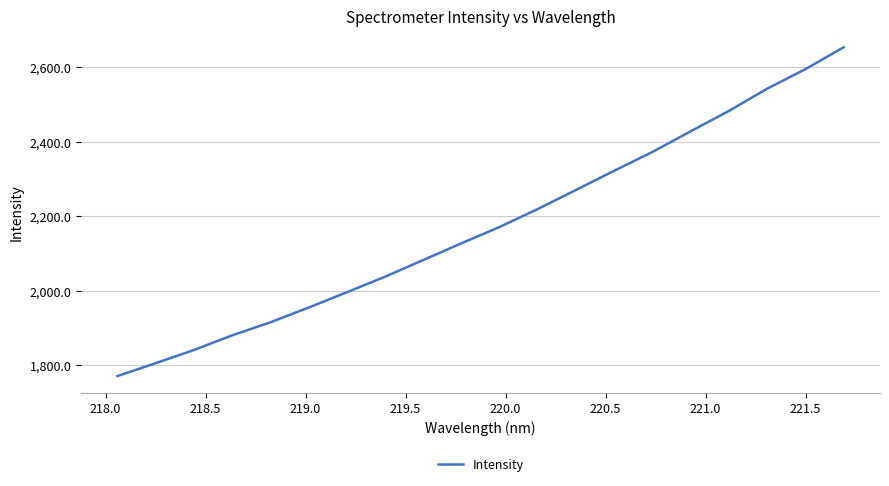

What is the maximum value shown in the chart?

2653.8